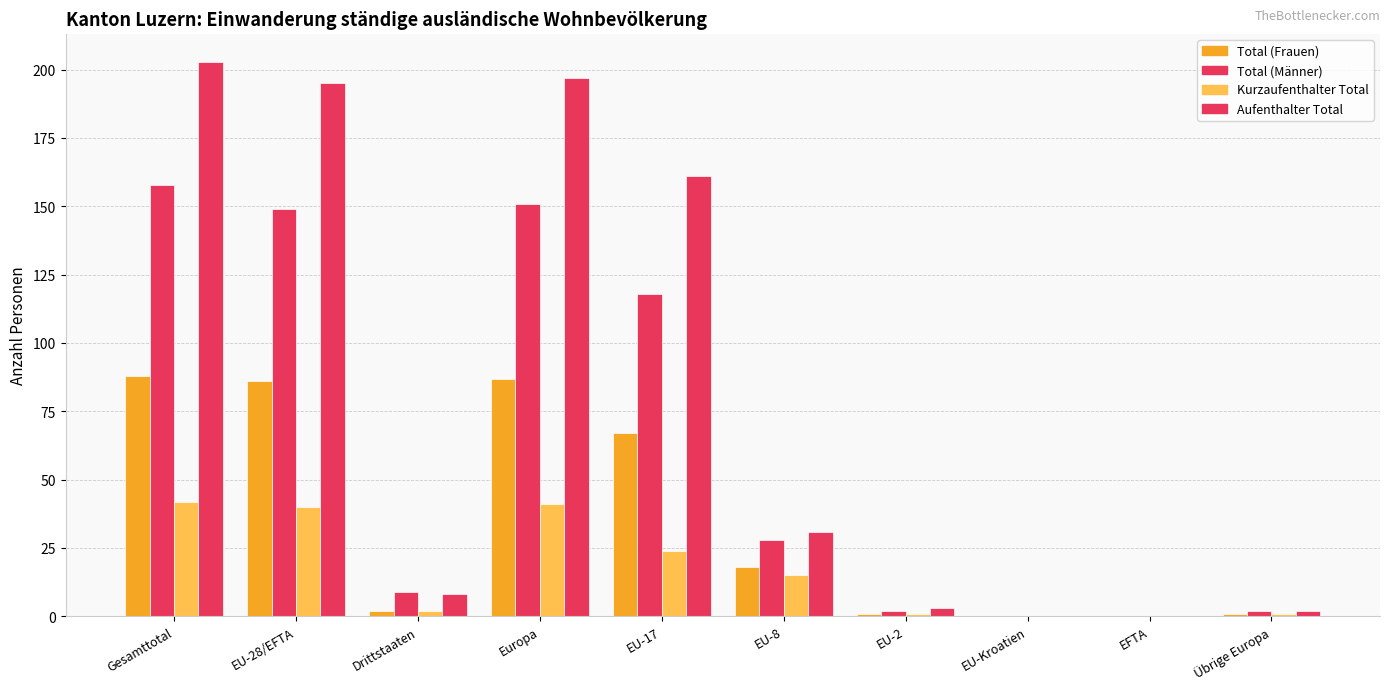

Are the bars grouped side by side (vs. stacked)?

Yes